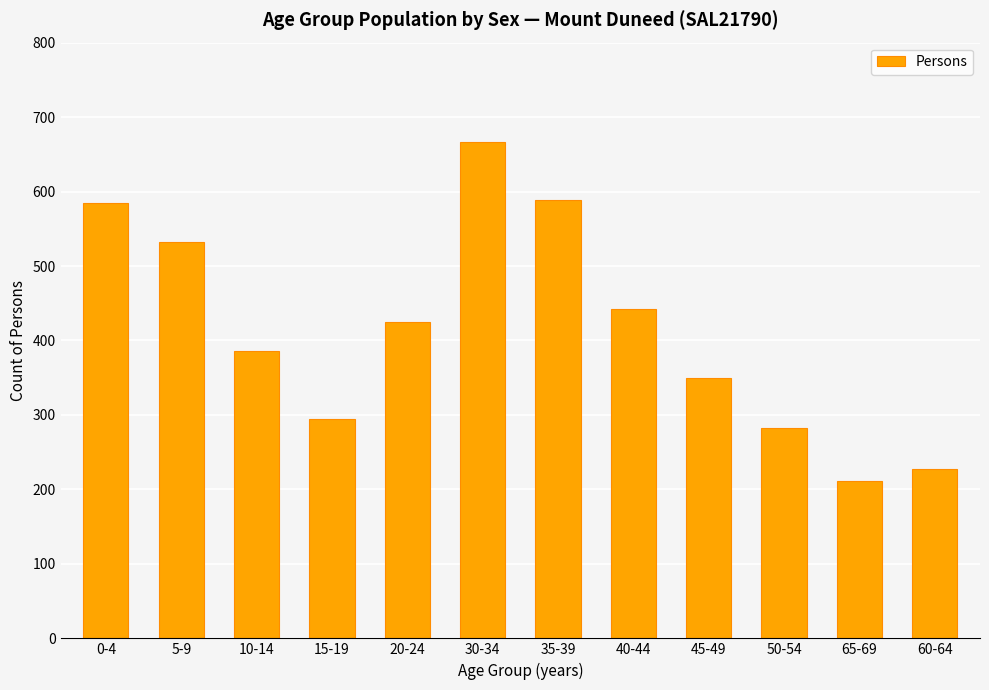

At which label does the data first exceed 425?

0-4